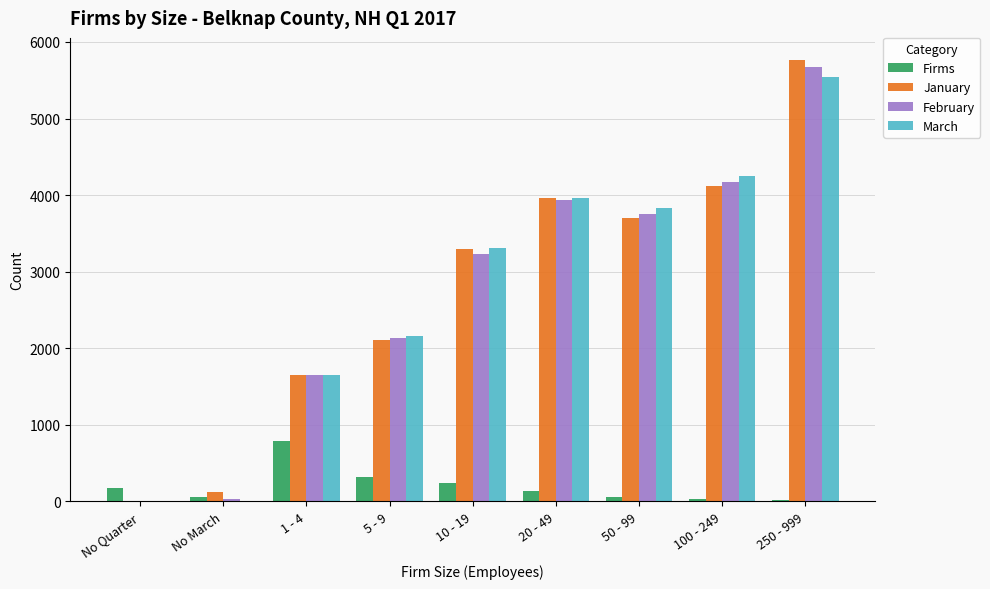

Is the value of March at No Quarter greater than the value of January at 50 - 99?

No